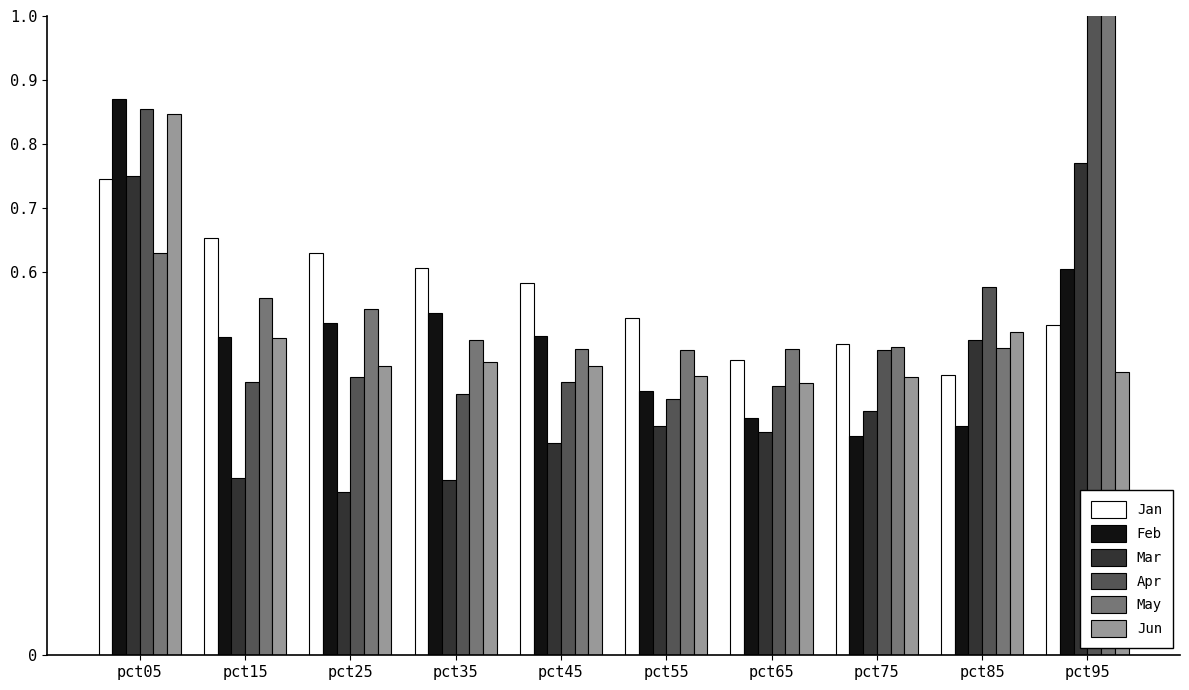

Between pct75 and pct15, which is larger?

pct15